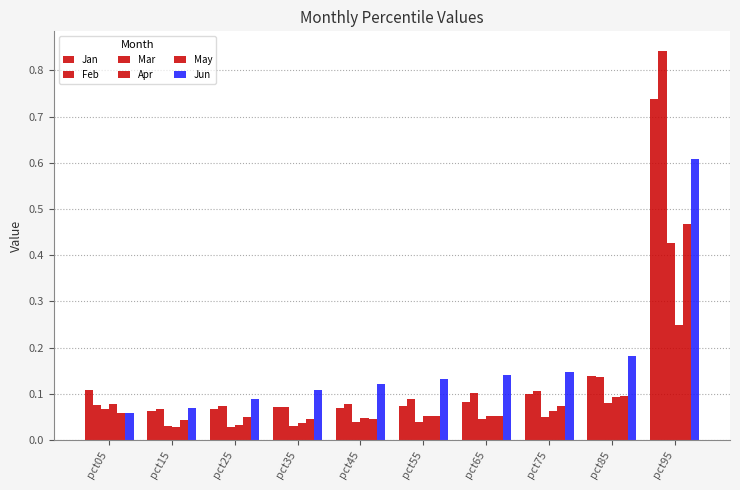

Reading left to right, list all the values displayed in this chart.

Jan: 0.1	0.1	0.1	0.1	0.1	0.1	0.1	0.1	0.1	0.7
Feb: 0.1	0.1	0.1	0.1	0.1	0.1	0.1	0.1	0.1	0.8
Mar: 0.1	0.0	0.0	0.0	0.0	0.0	0.0	0.0	0.1	0.4
Apr: 0.1	0.0	0.0	0.0	0.0	0.1	0.1	0.1	0.1	0.2
May: 0.1	0.0	0.0	0.0	0.0	0.1	0.1	0.1	0.1	0.5
Jun: 0.1	0.1	0.1	0.1	0.1	0.1	0.1	0.1	0.2	0.6